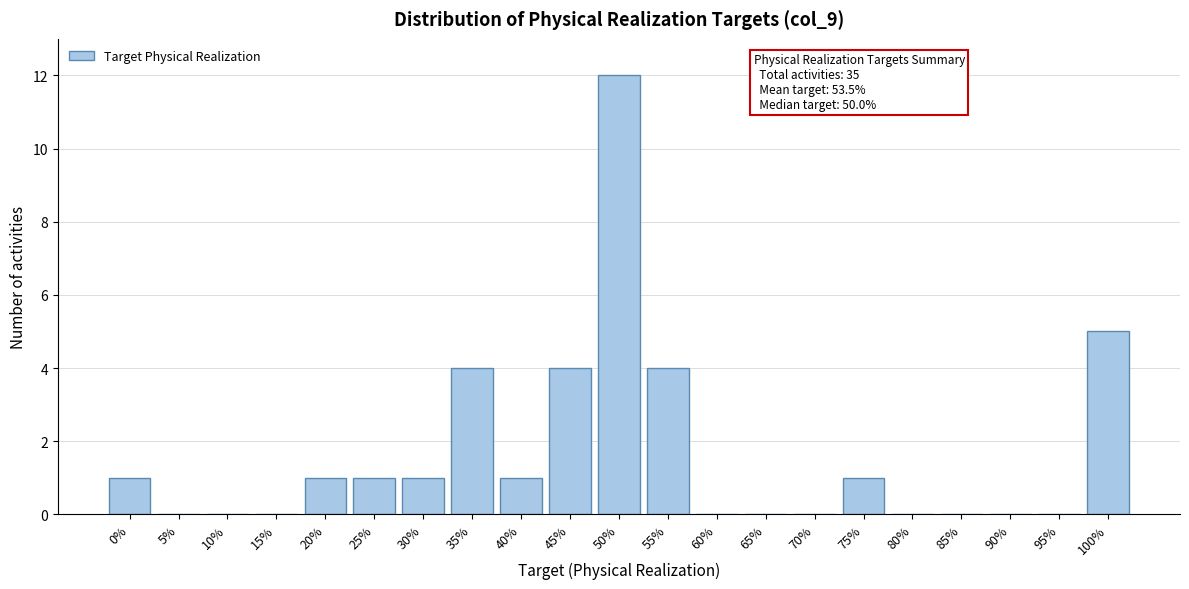

Reading right to left, extract all data points from this chart.

100%=5	95%=0	90%=0	85%=0	80%=0	75%=1	70%=0	65%=0	60%=0	55%=4	50%=12	45%=4	40%=1	35%=4	30%=1	25%=1	20%=1	15%=0	10%=0	5%=0	0%=1